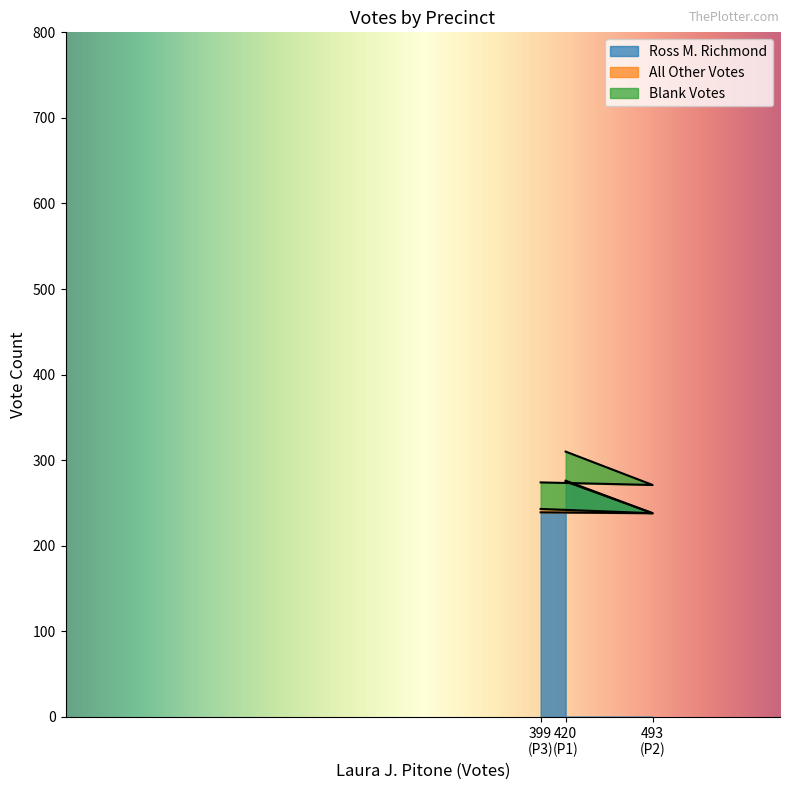

Rank the series at Precinct 2 from lowest to highest value.

All Other Votes, Blank Votes, Ross M. Richmond